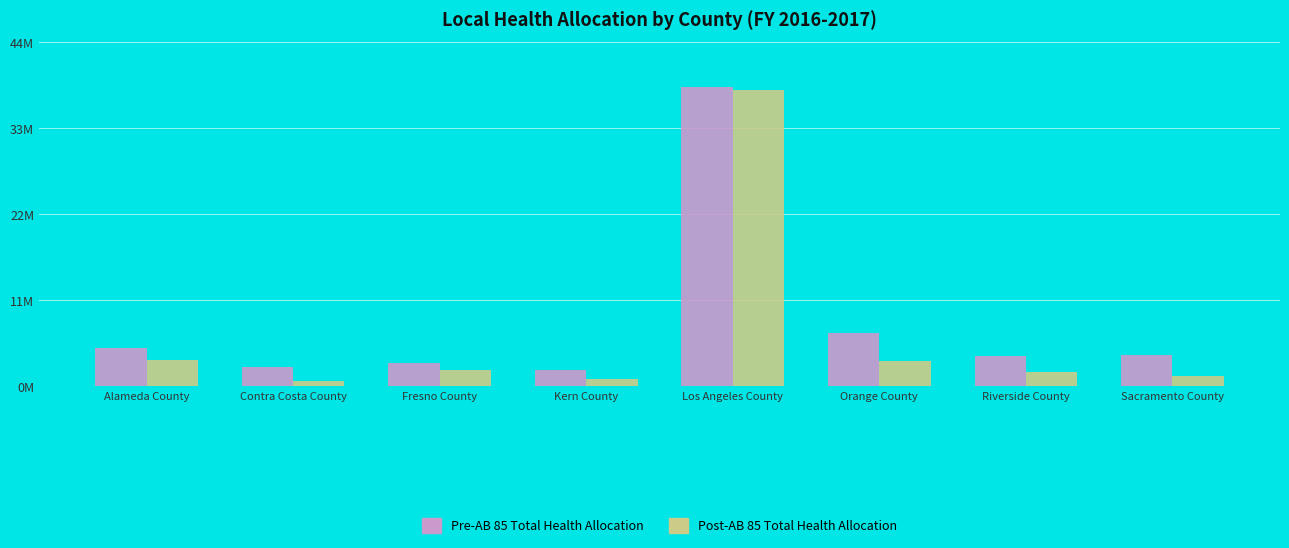

Are the bars horizontal?

No